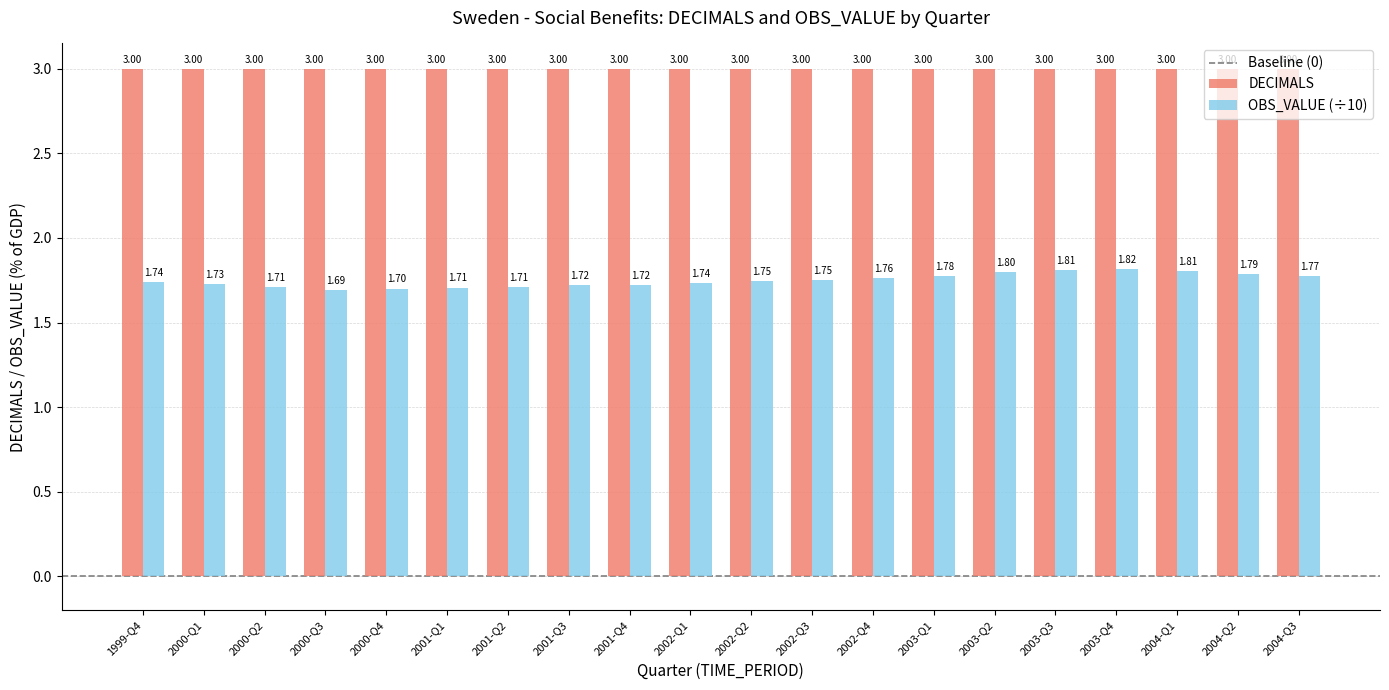

What is the sum of the OBS_VALUE (÷10) values at 2004-Q3 and 2002-Q4?

3.5